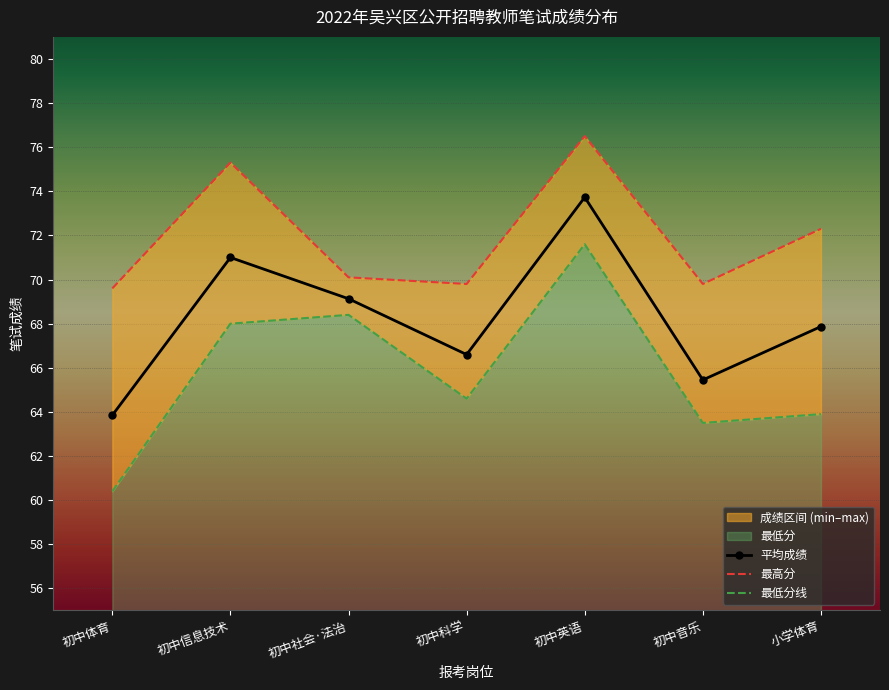

List the series in order of their peak value, lowest first.

最低分线, 平均成绩, 最高分